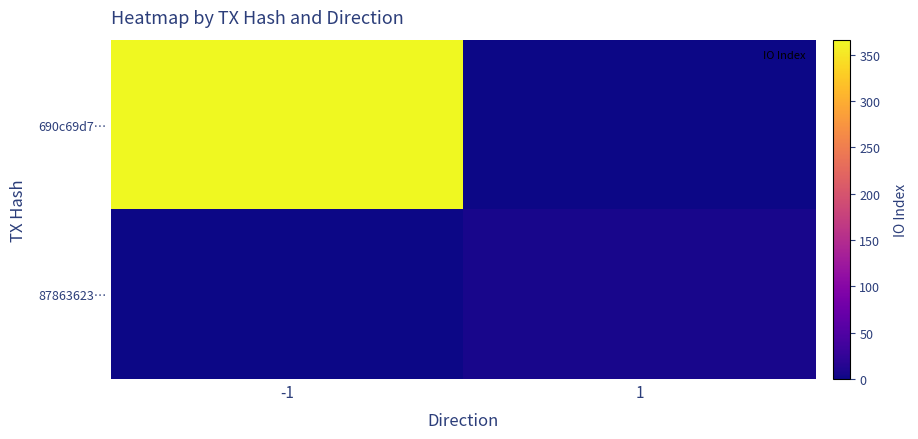

Reading right to left, what are all the values shown in this chart?

690c69d7…: 1=0	-1=366
87863623…: 1=7	-1=0